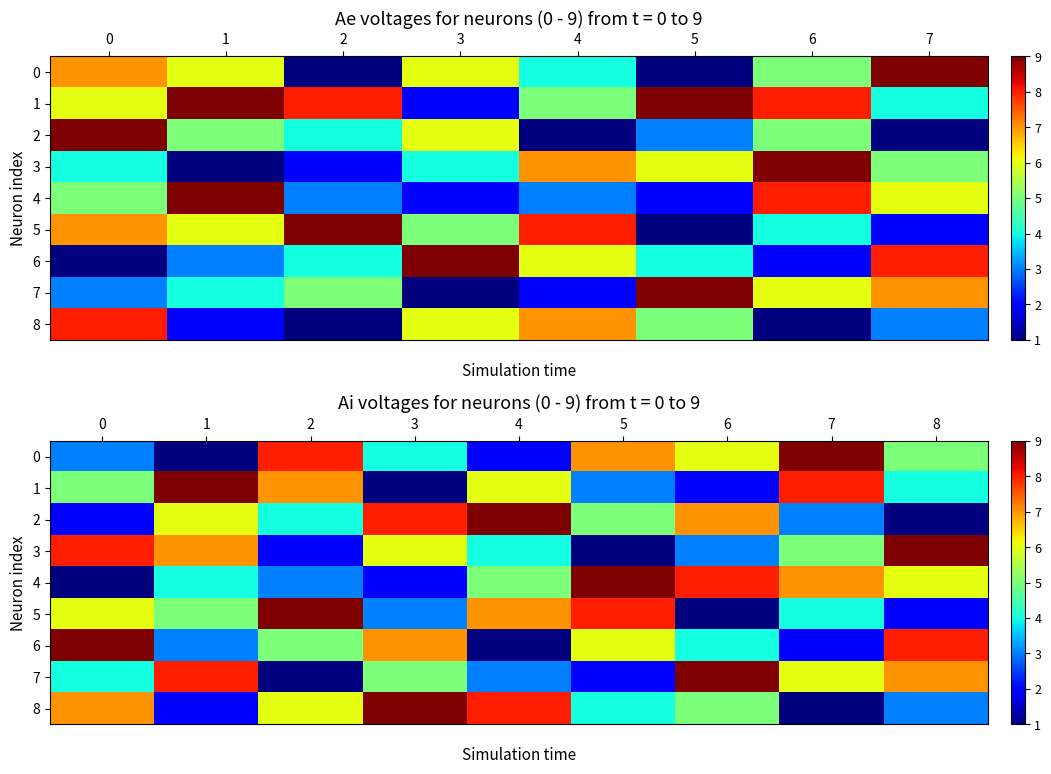

At which category does the chart reach its peak across all series?

7